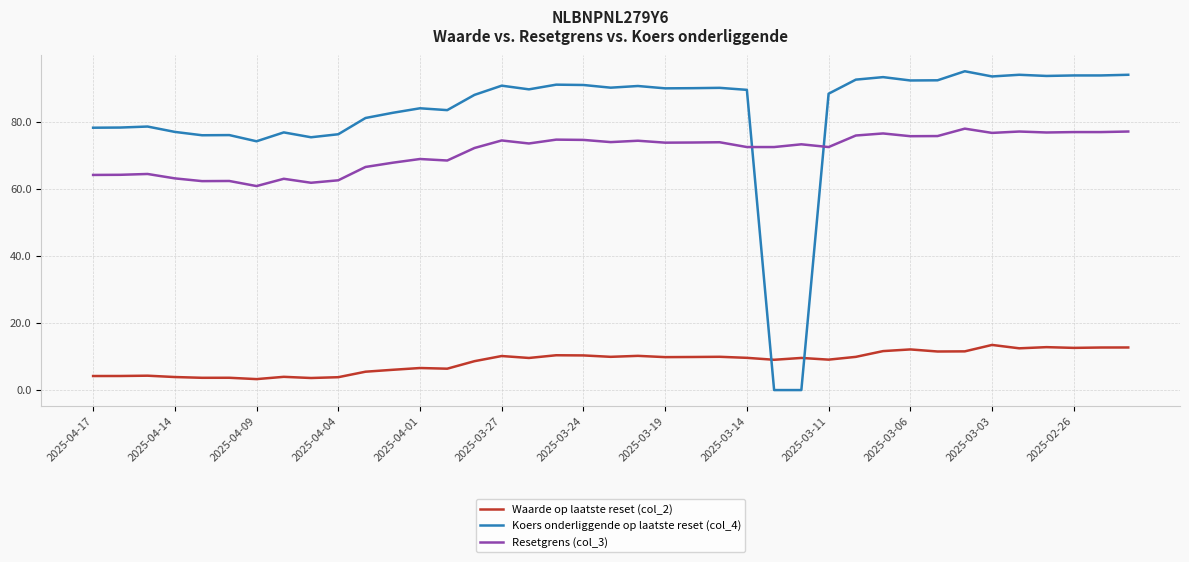

What is the difference between the maximum and minimum values in the Waarde op laatste reset (col_2) series?

10.2